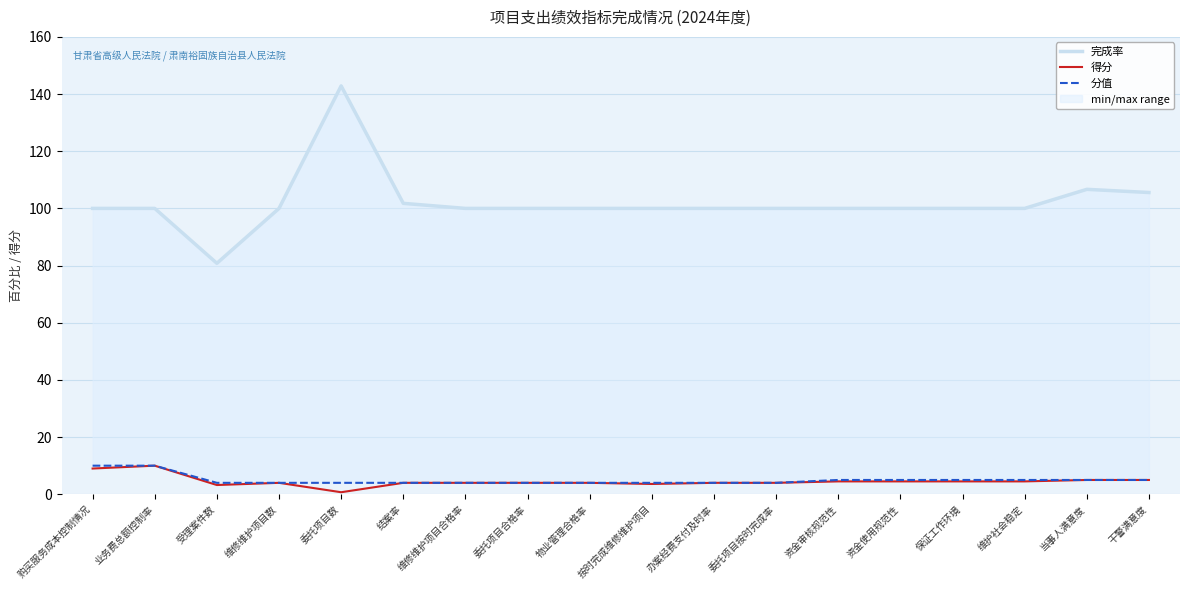

Reading left to right, extract all data points from this chart.

完成率: 100.0	100.0	80.8	100.0	142.9	101.8	100.0	100.0	100.0	100.0	100.0	100.0	100.0	100.0	100.0	100.0	106.7	105.6
得分: 9.0	10.0	3.2	4.0	0.7	4.0	4.0	4.0	4.0	3.6	4.0	4.0	4.5	4.5	4.5	4.5	5.0	5.0
分值: 10.0	10.0	4.0	4.0	4.0	4.0	4.0	4.0	4.0	4.0	4.0	4.0	5.0	5.0	5.0	5.0	5.0	5.0